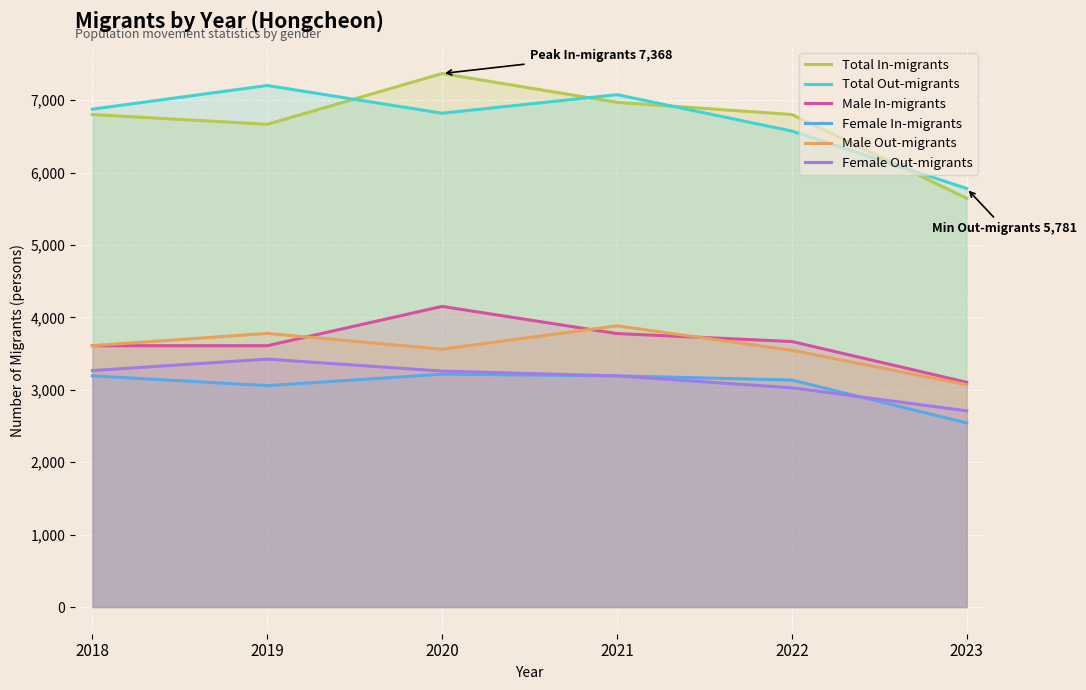

What are all the series names shown in the legend?

Total In-migrants, Total Out-migrants, Male In-migrants, Female In-migrants, Male Out-migrants, Female Out-migrants